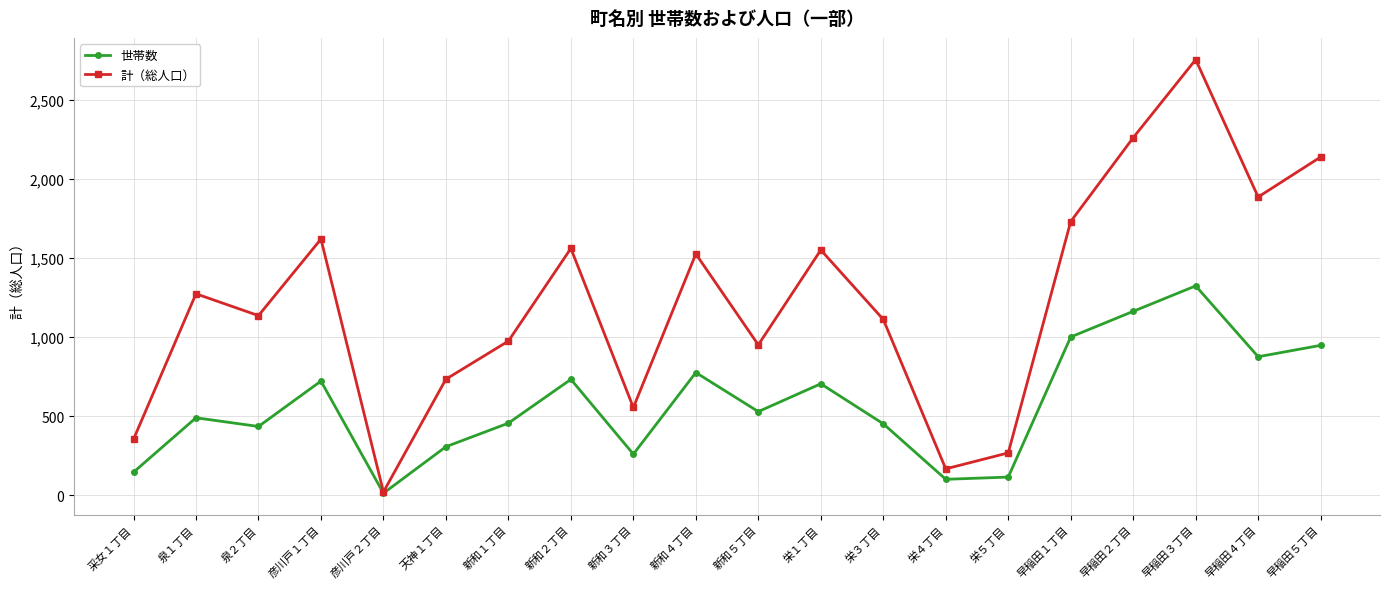

What is the label of the 11th point from the right?

新和４丁目